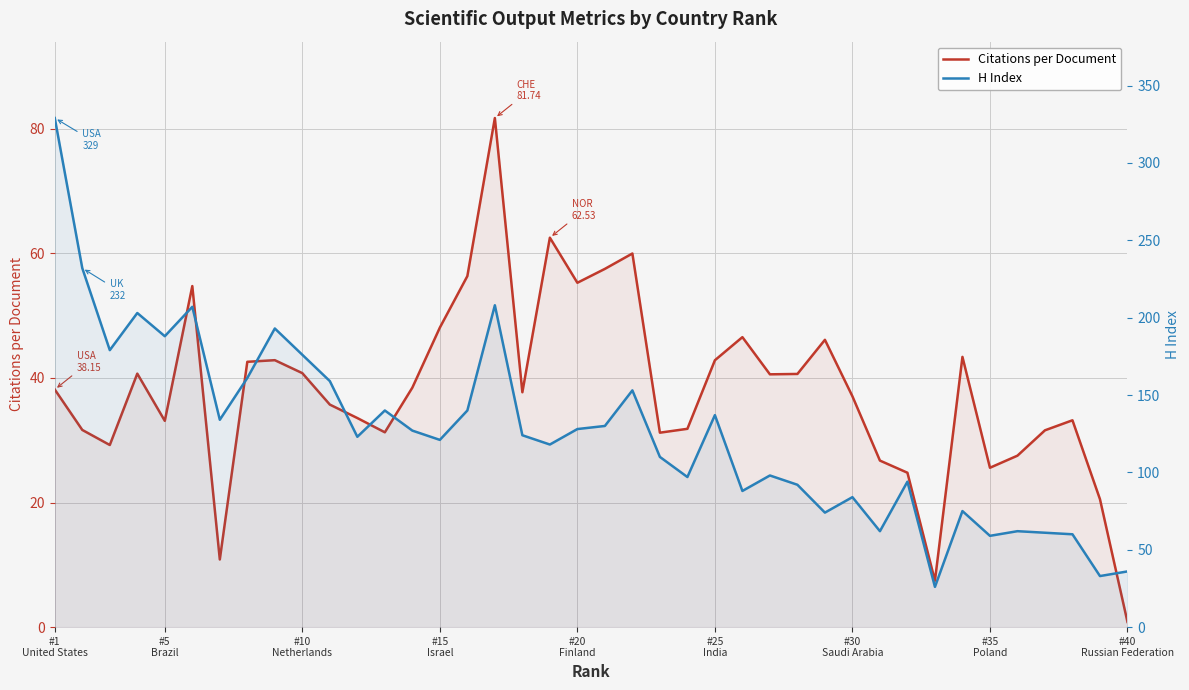

How many interior local valleys does the H Index series have?

13